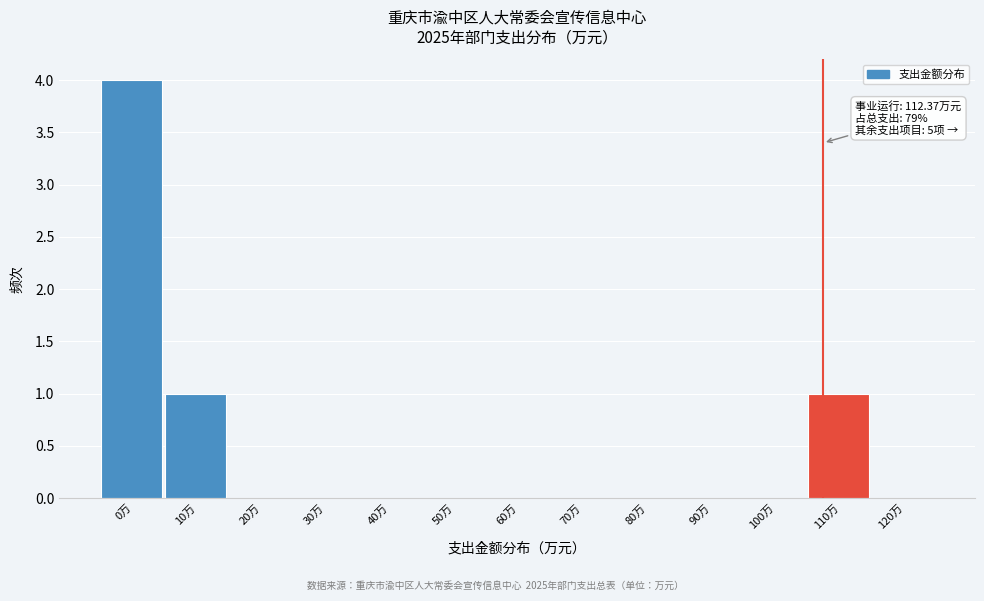

Reading right to left, what are all the values shown in this chart?

120万=0	110万=1	100万=0	90万=0	80万=0	70万=0	60万=0	50万=0	40万=0	30万=0	20万=0	10万=1	0万=4